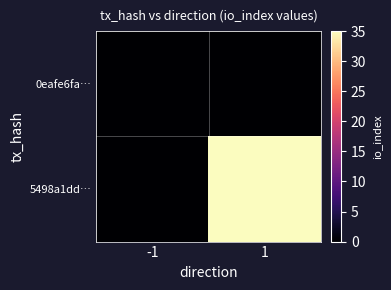

How many distinct data groups are displayed?

2